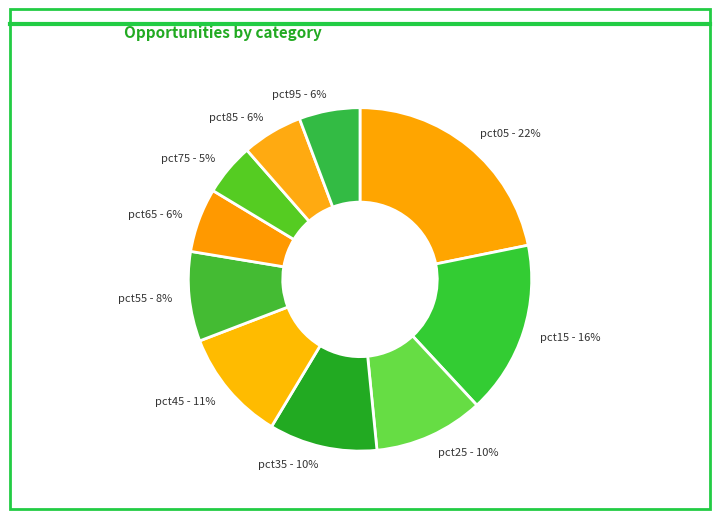

Approximately how many times larger is the value at pct65 compared to pct05?

0.3